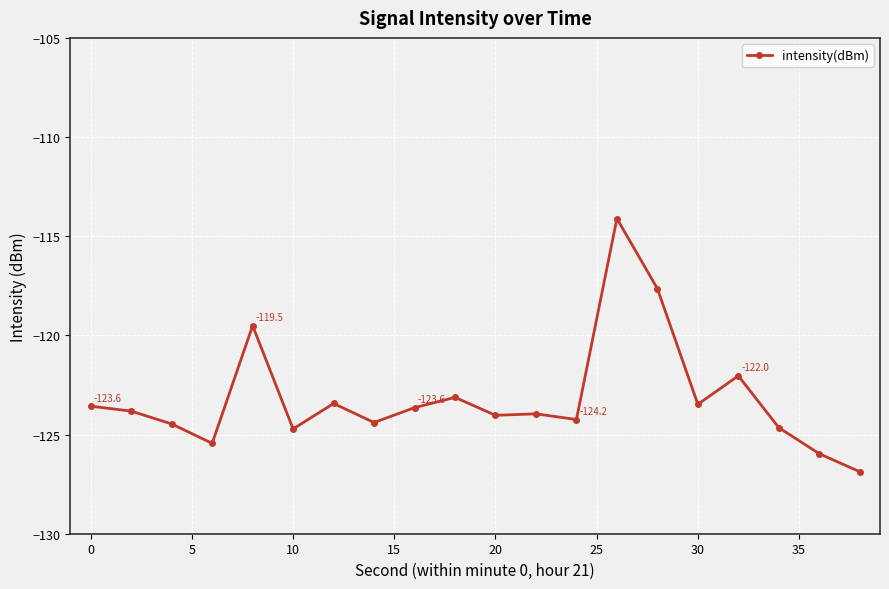

What is the maximum value shown in the chart?

-114.1